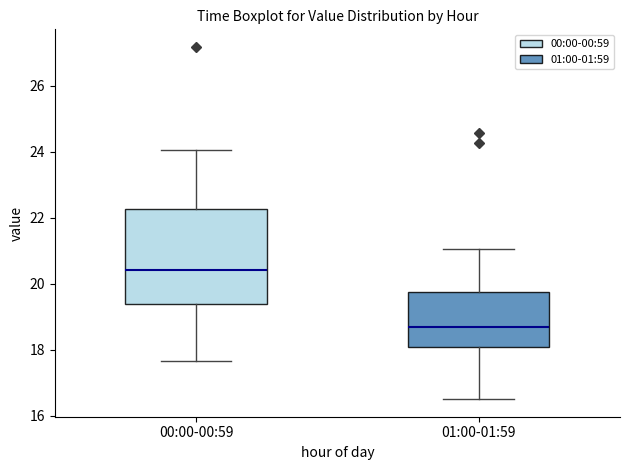

Where does the median line of the box for 00:00-00:59 sit on the y-axis? The values are not printed on the chart, so give them approximately, as read against the axis.

20.4